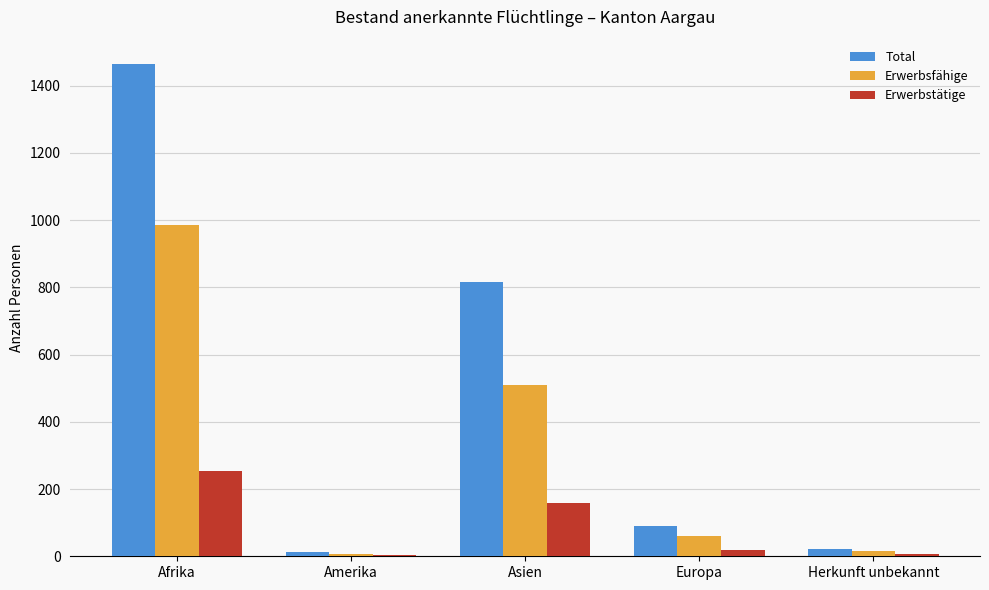

Is it true that Erwerbstätige equals 159 at Asien?

True